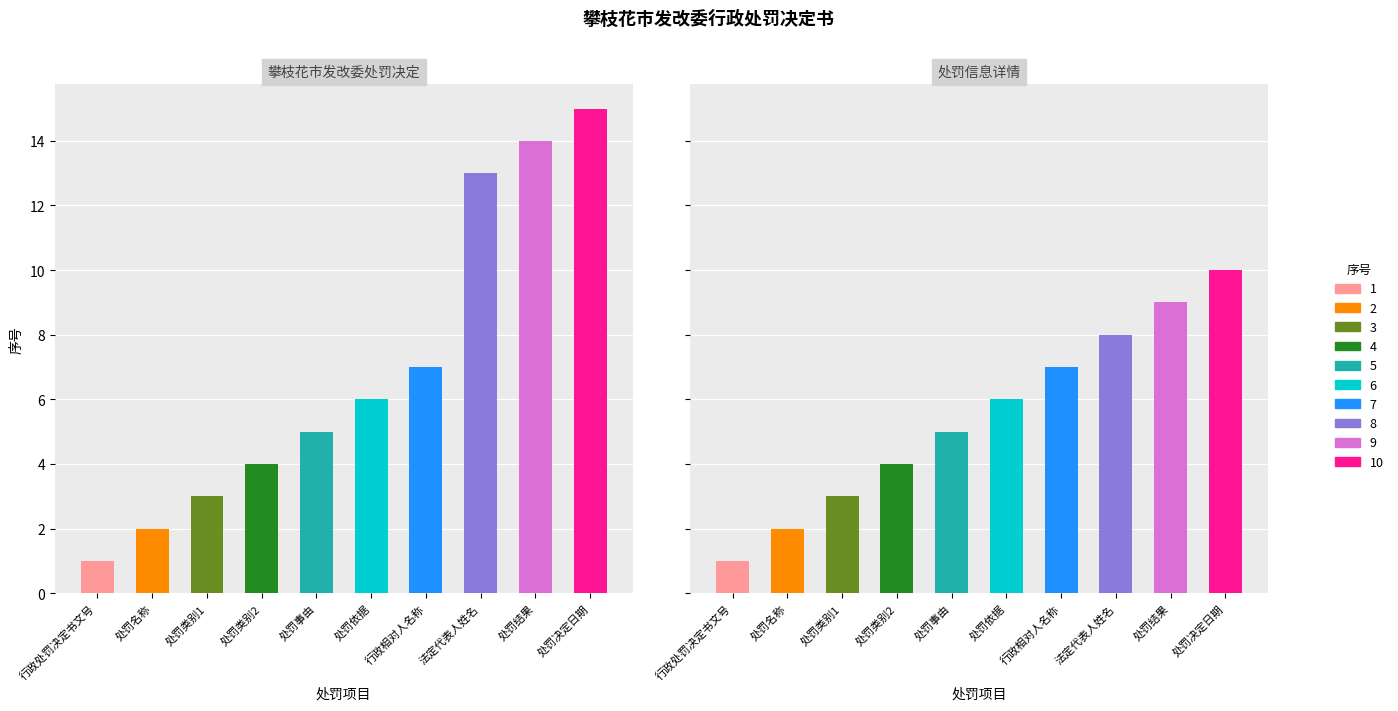

At which label does 序号_A first exceed 6?

行政相对人名称